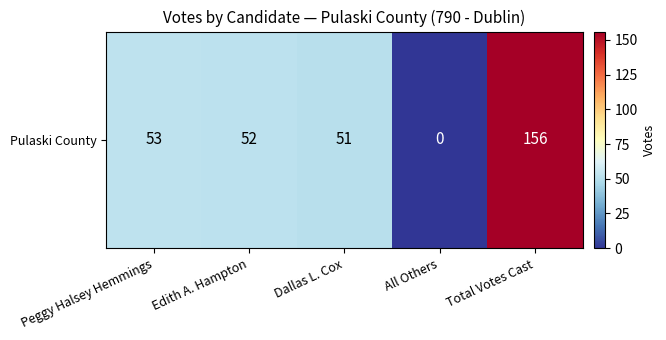

Reading right to left, transcribe all the data shown in this chart.

Total Votes Cast=156	All Others=0	Dallas L. Cox=51	Edith A. Hampton=52	Peggy Halsey Hemmings=53